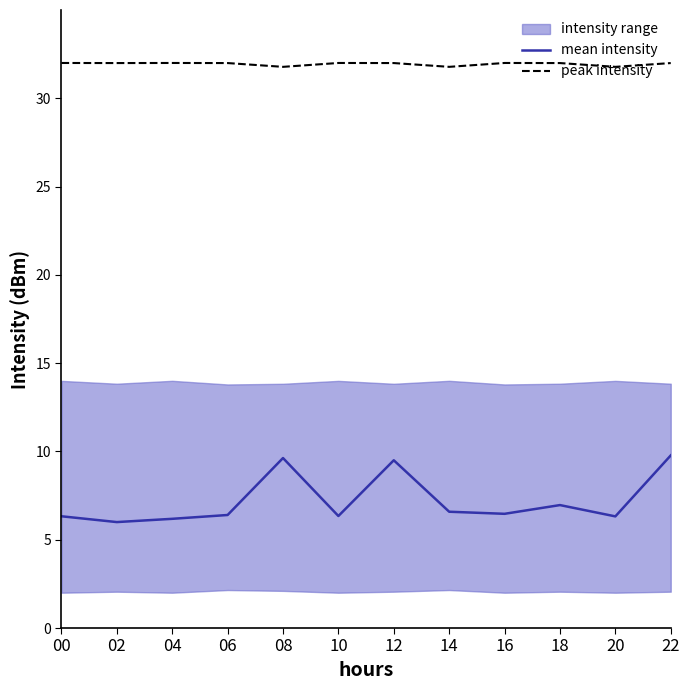

Does the chart display data point markers on the line(s)?

No